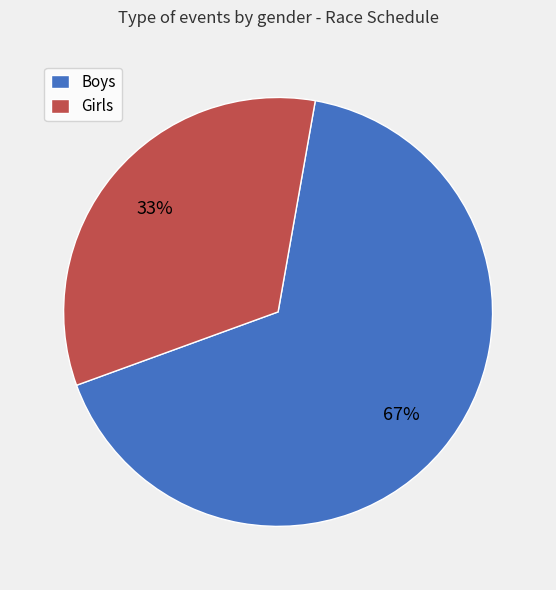

To the nearest percent, what portion does Boys represent?

67%